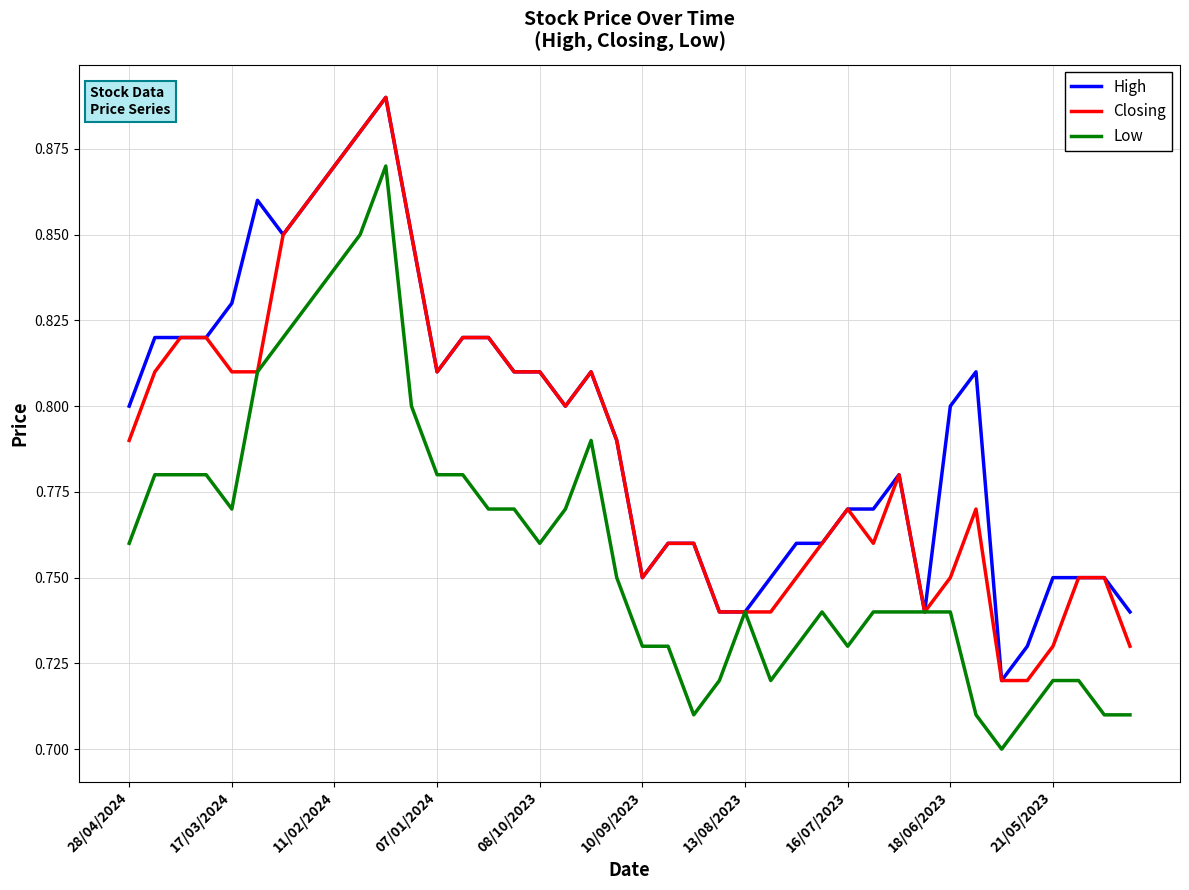

List the series in order of their overall mean, highest first.

High, Closing, Low